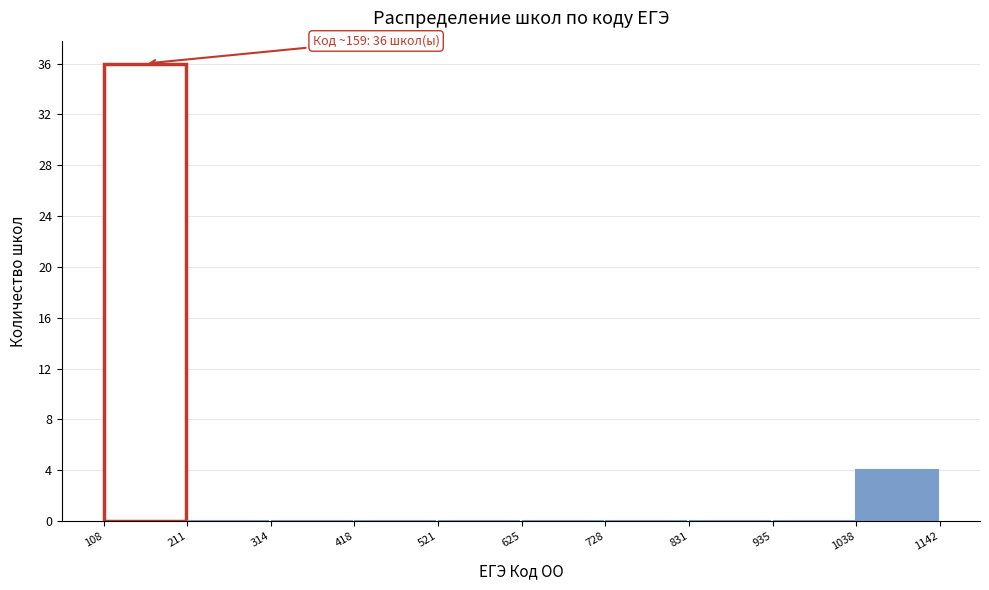

Which range on the x-axis has the tallest bar?

108 to 211